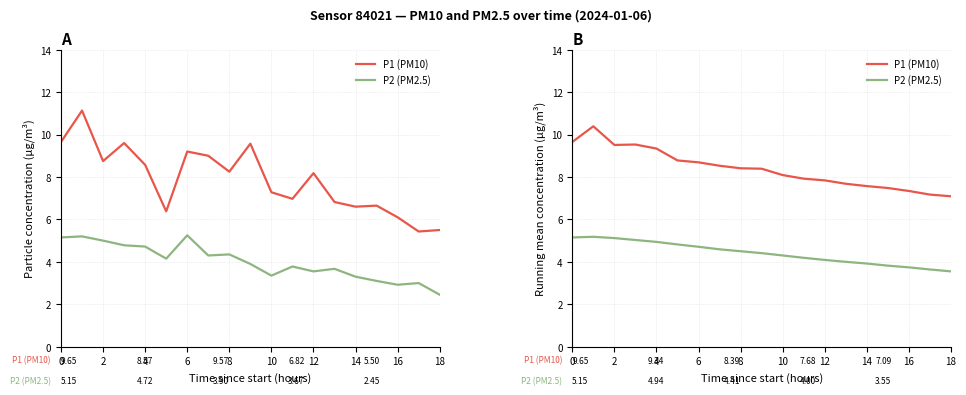

What is the average value of the P1 (PM10) series?

8.4